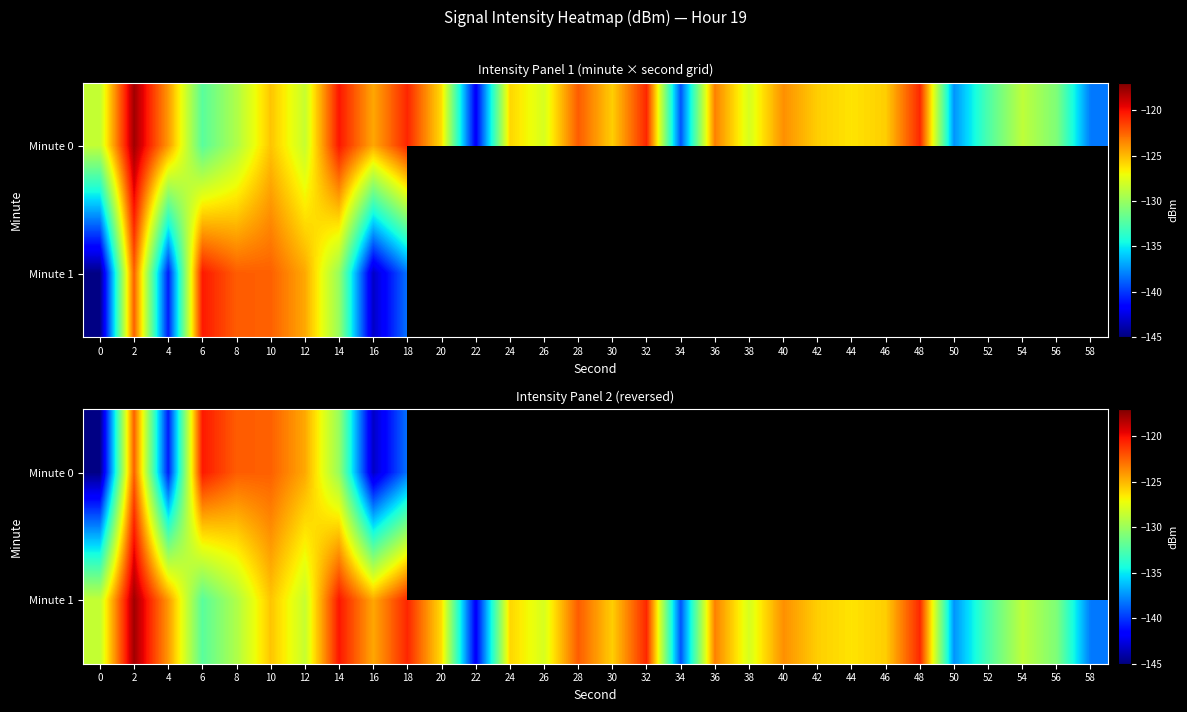

At which label does Minute 1 reach its peak?

2